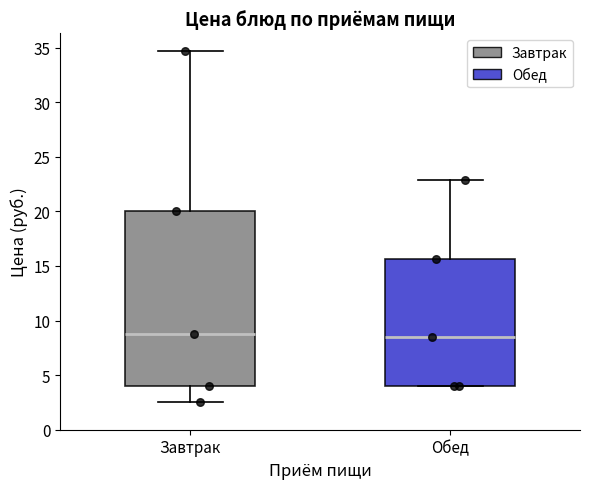

Comparing the boxes themselves (not the whiskers), which one is the tallest?

Завтрак